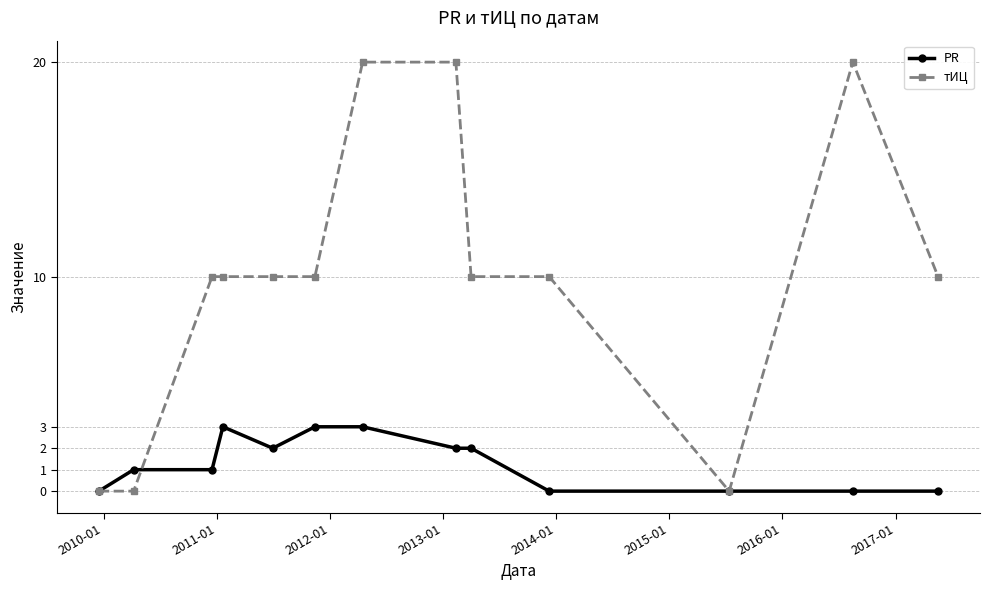

Reading right to left, transcribe all the data shown in this chart.

PR: 0	0	0	0	2	2	3	3	2	3	1	1	0
тИЦ: 10	20	0	10	10	20	20	10	10	10	10	0	0